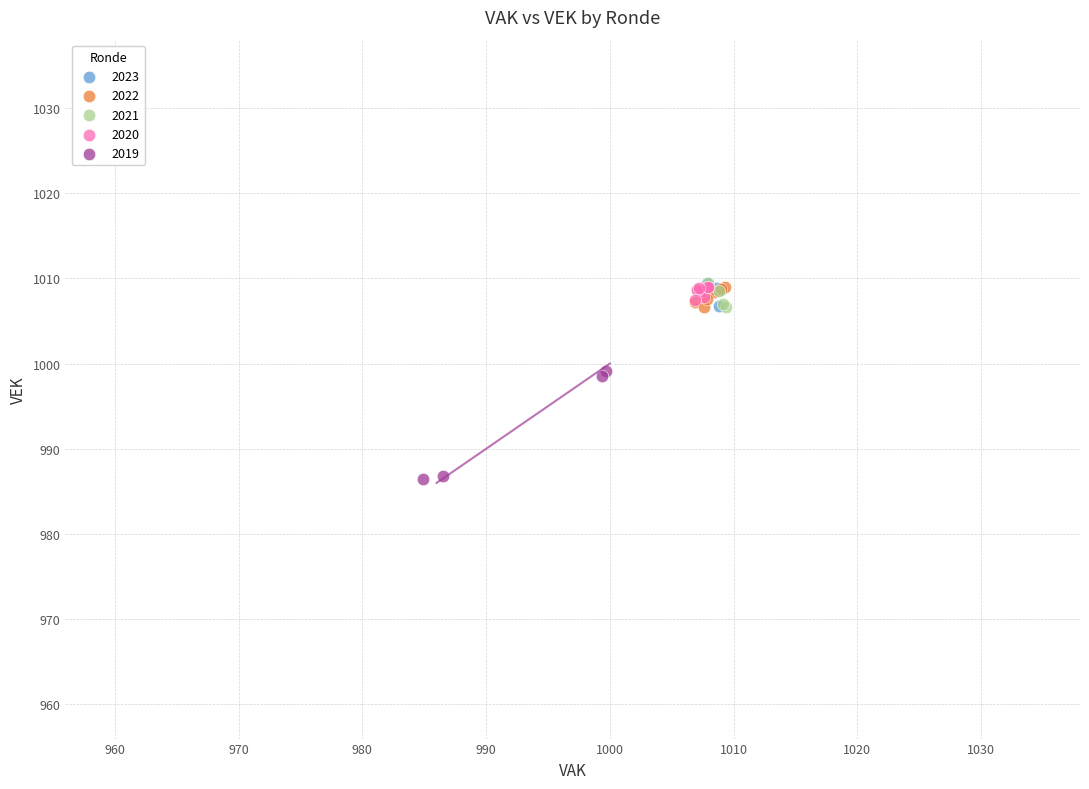

Which series has the widest spread of Y values?

2019